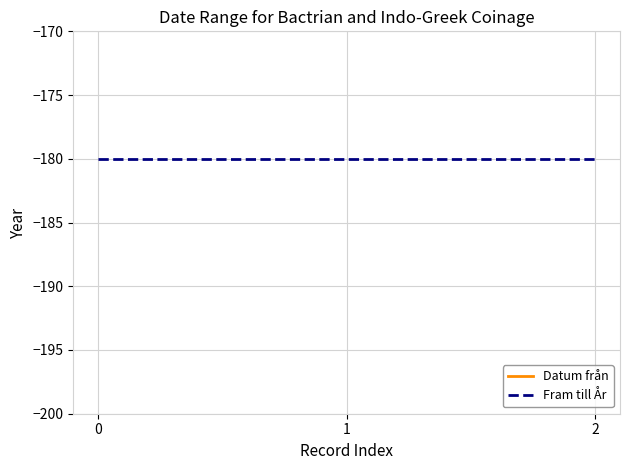

Is the value of Fram till År at 2 greater than the value of Datum från at 0?

Yes